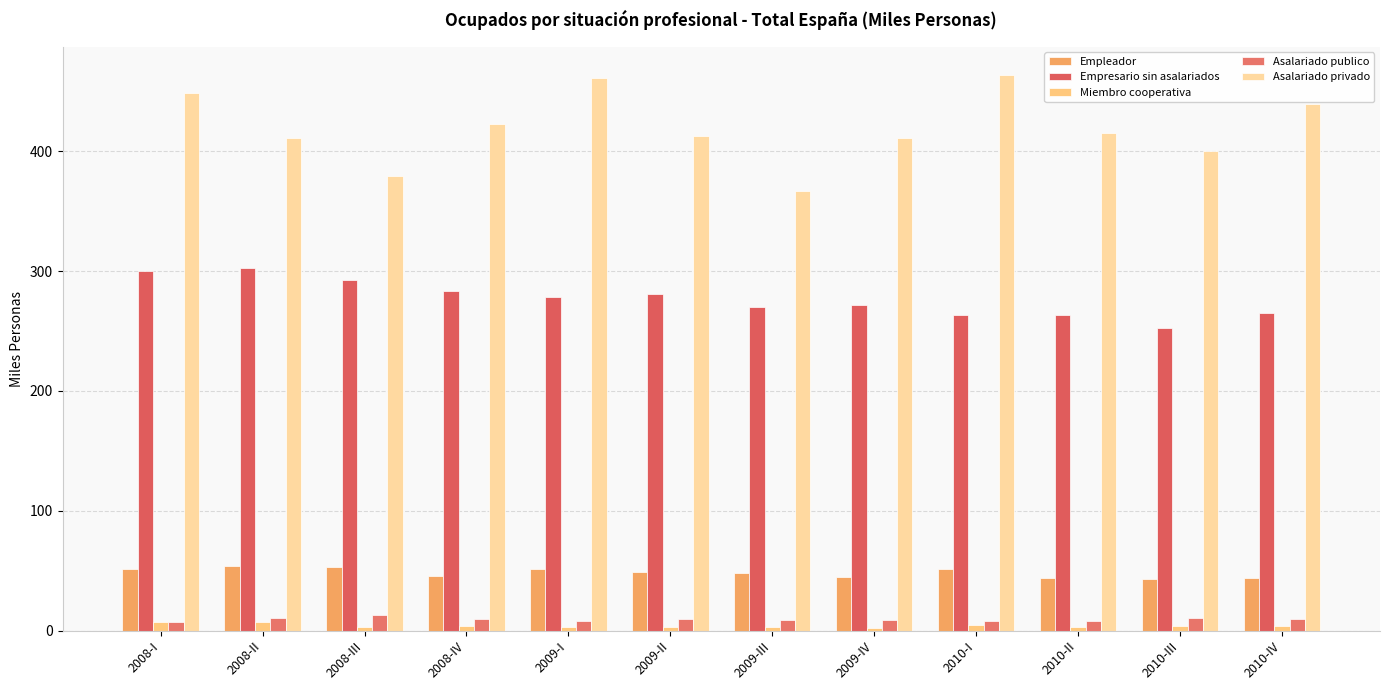

Which series has the largest total across all categories?

Asalariado privado